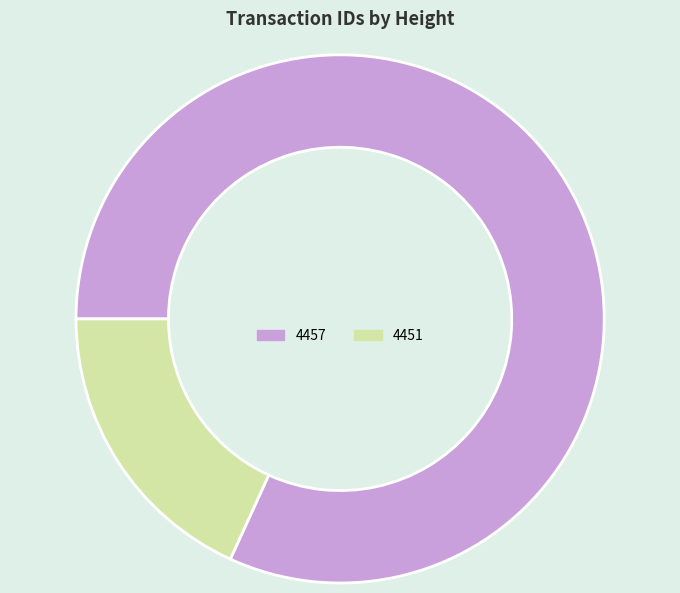

Between 4451 and 4457, which is larger?

4457